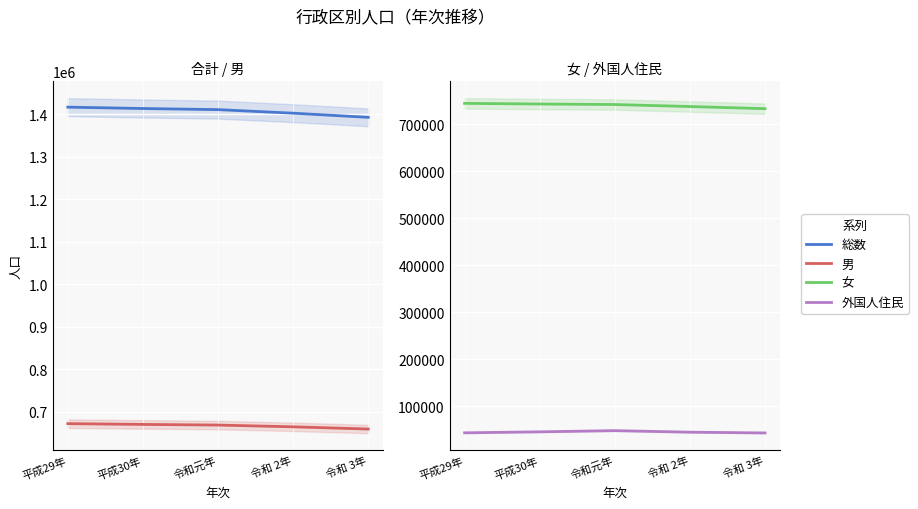

What is the difference between the maximum and minimum values in the 女 series?

11286